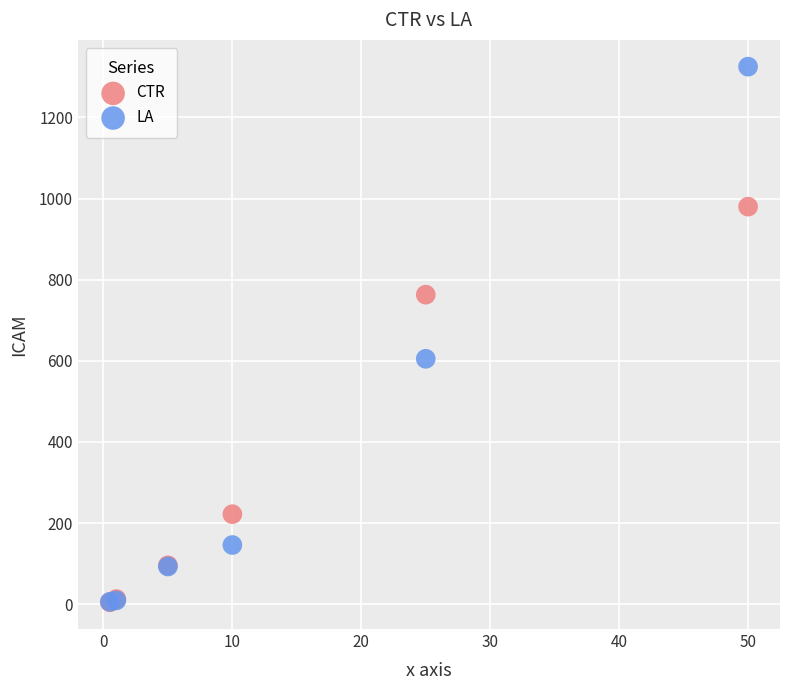

In the CTR series, what Y value is closest to 492?

222.0